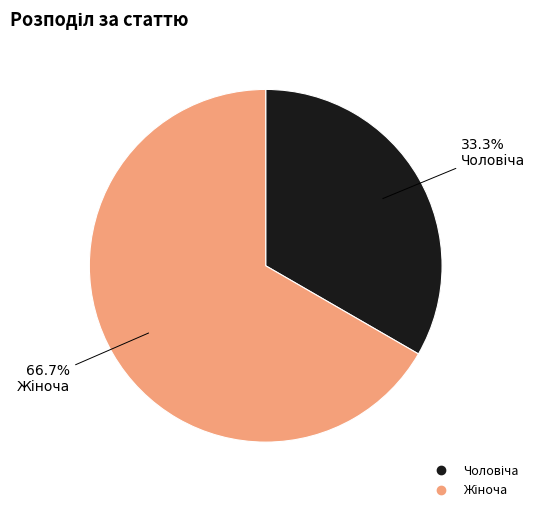

Does any single category account for the majority?

Yes